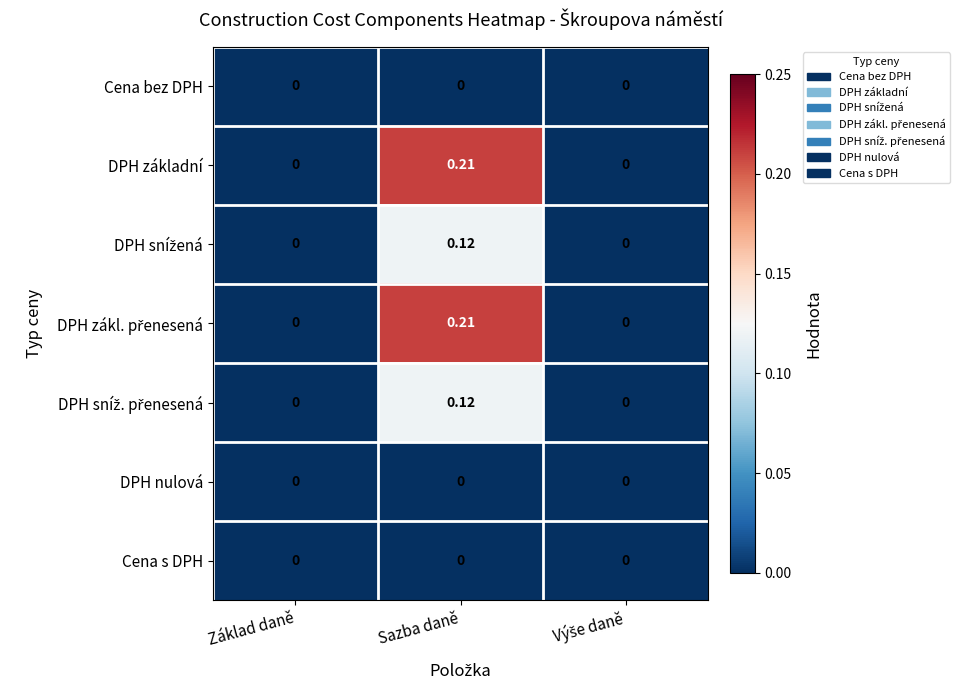

At which category is the sum across all series the highest?

Sazba daně